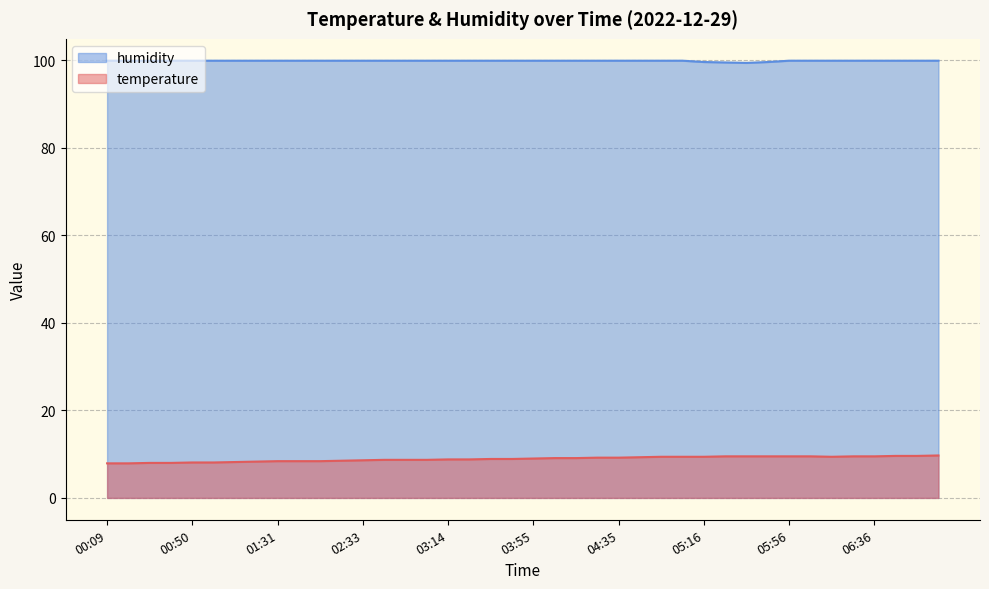

Reading right to left, transcribe all the data shown in this chart.

temperature: 9.7	9.6	9.6	9.5	9.5	9.4	9.5	9.5	9.5	9.5	9.5	9.4	9.4	9.4	9.3	9.2	9.2	9.1	9.1	9.0	8.9	8.9	8.8	8.8	8.7	8.7	8.7	8.6	8.5	8.4	8.4	8.4	8.3	8.2	8.1	8.1	8.0	8.0	7.9	7.9
humidity: 99.9	99.9	99.9	99.9	99.9	99.9	99.9	99.9	99.6	99.4	99.5	99.6	99.9	99.9	99.9	99.9	99.9	99.9	99.9	99.9	99.9	99.9	99.9	99.9	99.9	99.9	99.9	99.9	99.9	99.9	99.9	99.9	99.9	99.9	99.9	99.9	99.9	99.9	99.9	99.9